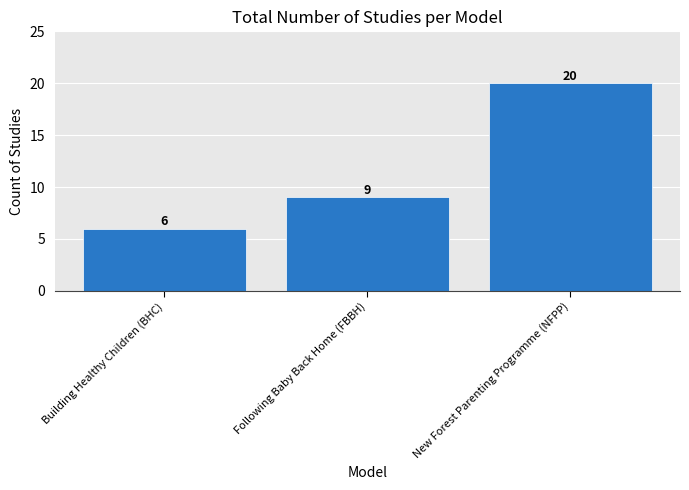

Which has a higher value, New Forest Parenting Programme (NFPP) or Following Baby Back Home (FBBH)?

New Forest Parenting Programme (NFPP)